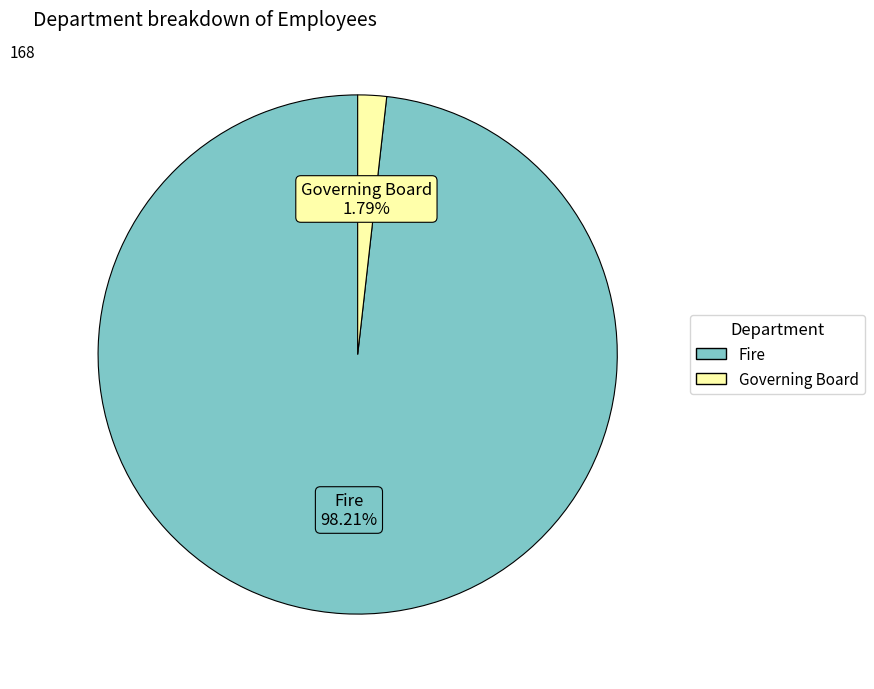

To the nearest percent, what is the combined percentage of Governing Board and Fire?

100%